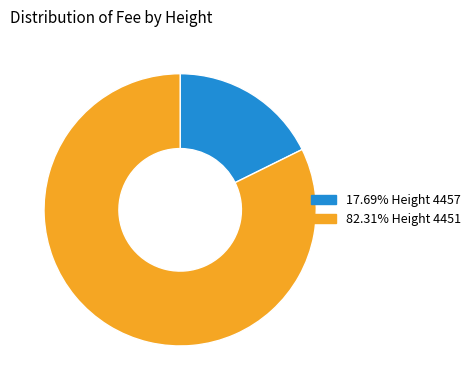

Is the sum of 82.31% Height 4451 and 17.69% Height 4457 greater than half?

Yes